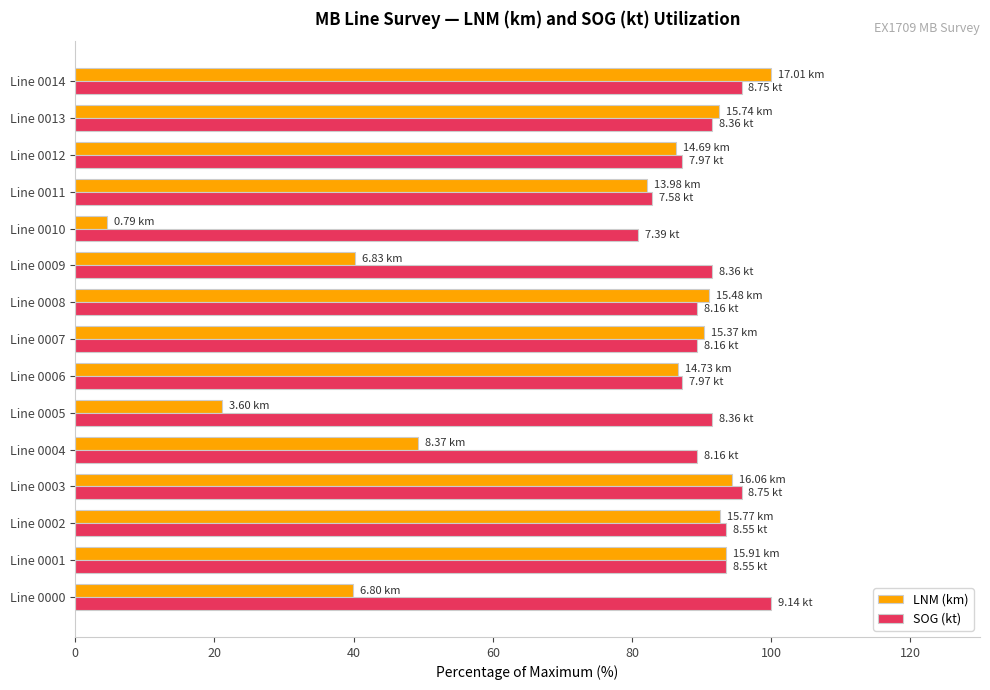

Which series has the widest spread of values?

LNM (km)